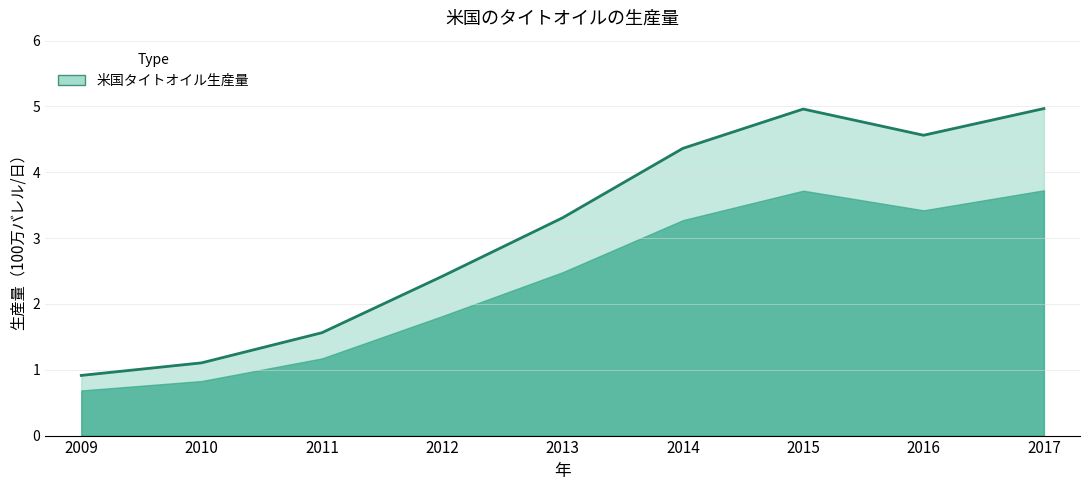

Reading right to left, extract all data points from this chart.

2017=5.0	2016=4.6	2015=5.0	2014=4.4	2013=3.3	2012=2.4	2011=1.6	2010=1.1	2009=0.9